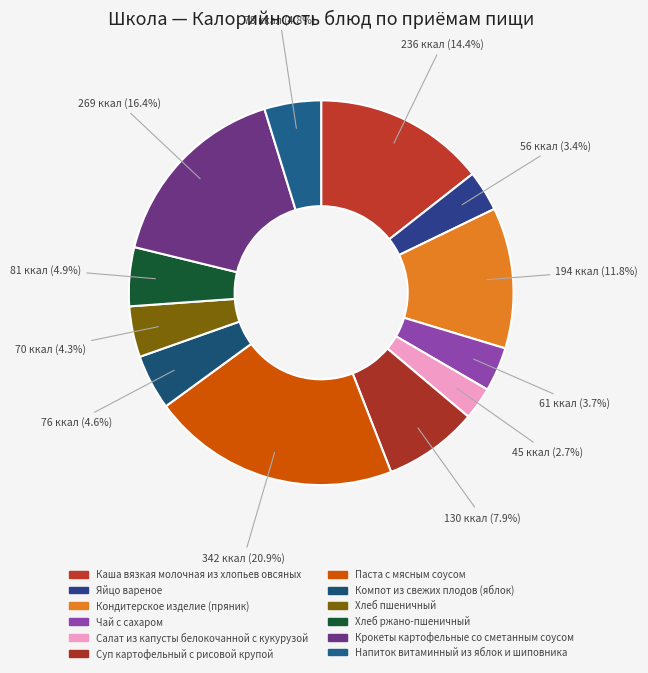

How many segments does this pie chart have?

12